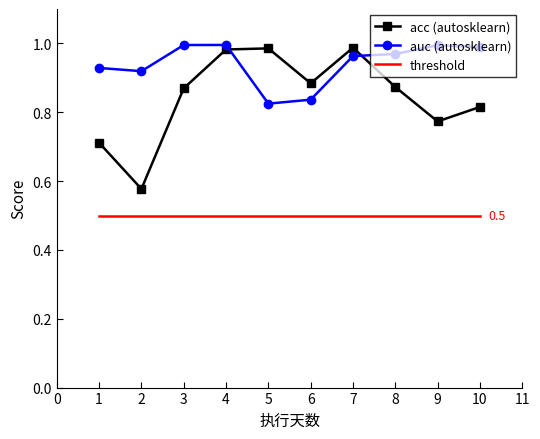

Which category has the lowest value in the acc (autosklearn) series?

2